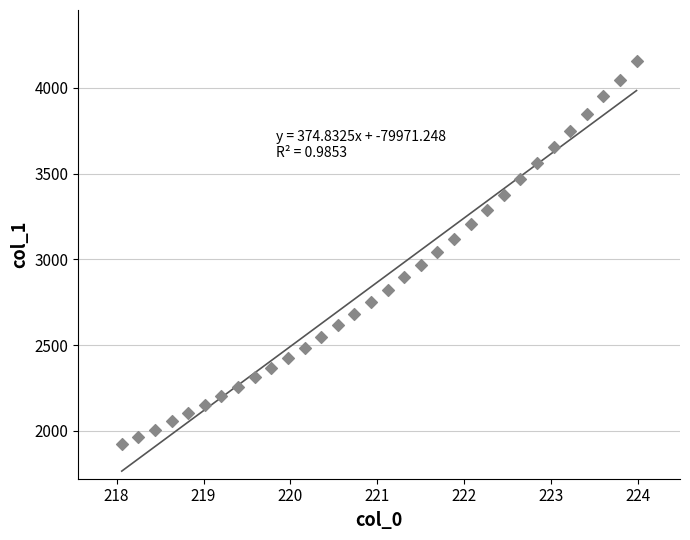

What is the range of Y values (max minus min)?

2233.5